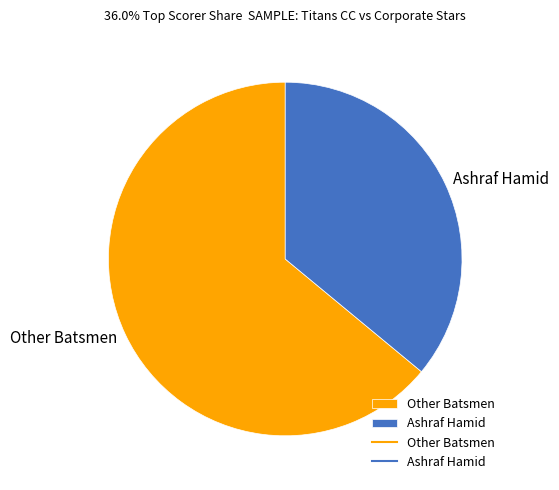

Rank the categories by value from highest to lowest.

Other Batsmen, Ashraf Hamid